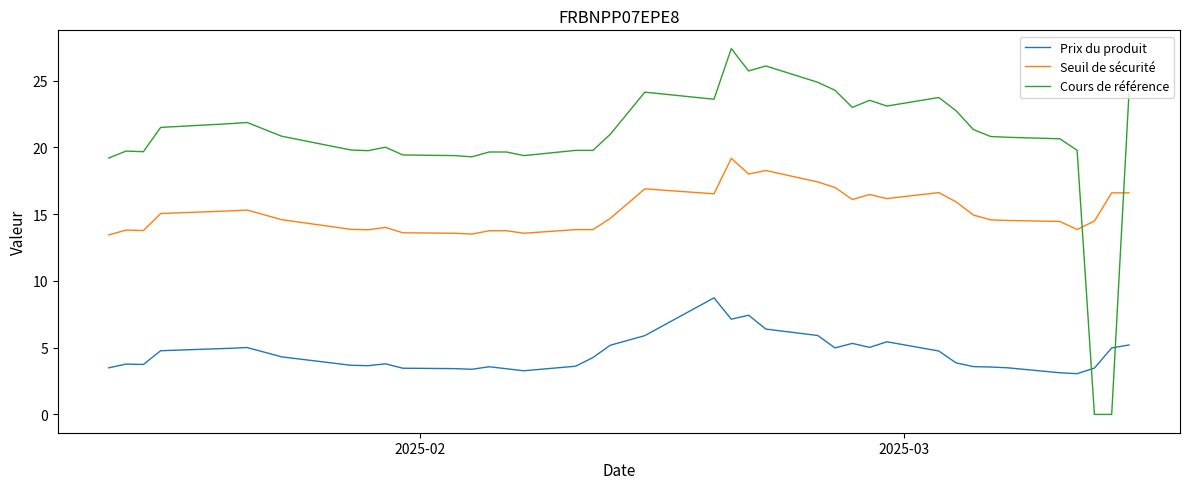

What is the sum of all Seuil de sécurité values?

591.4